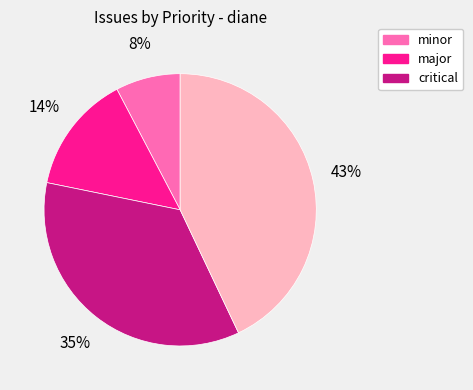

How many segments does this pie chart have?

4